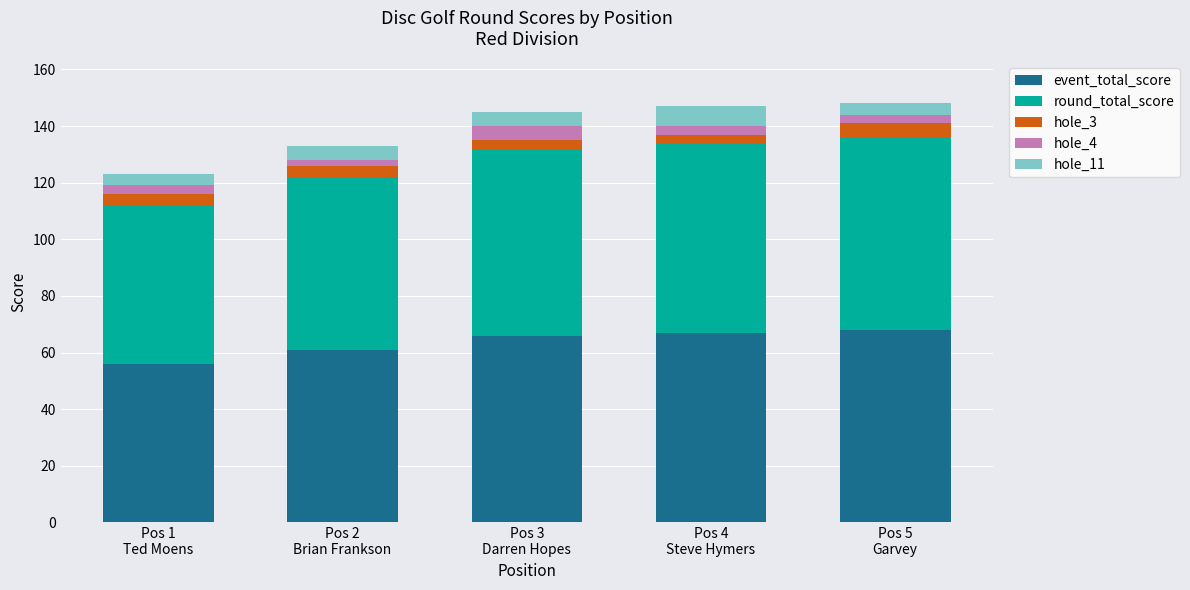

What is the minimum value for event_total_score?

56